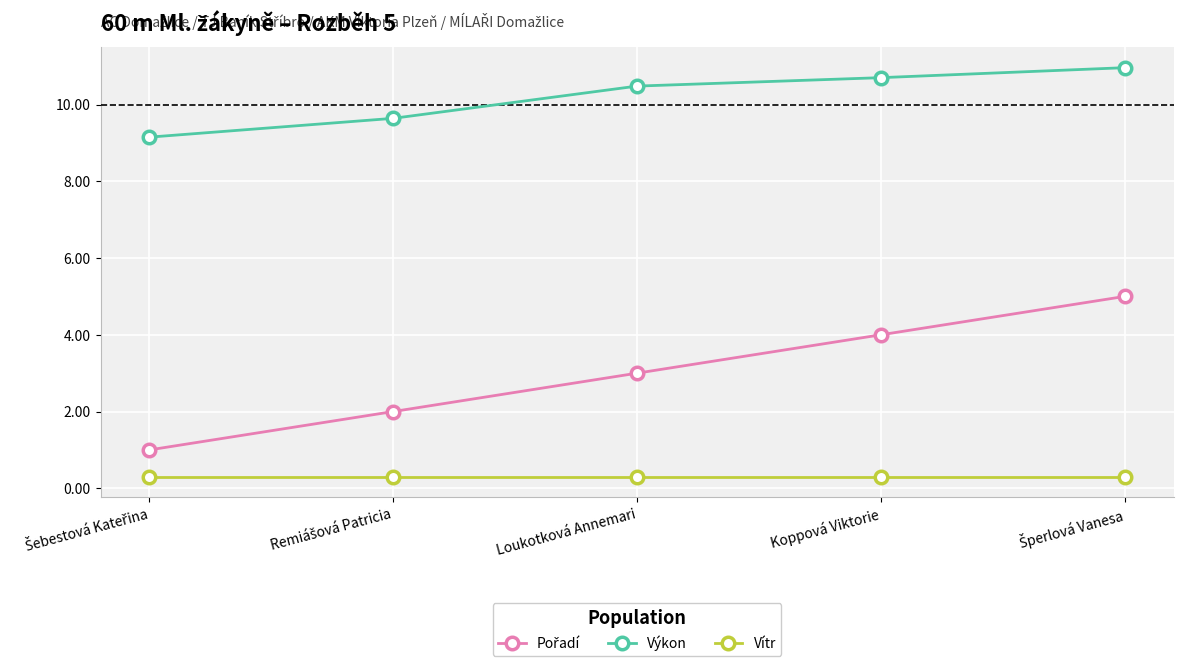

How many lines are shown in the chart?

3